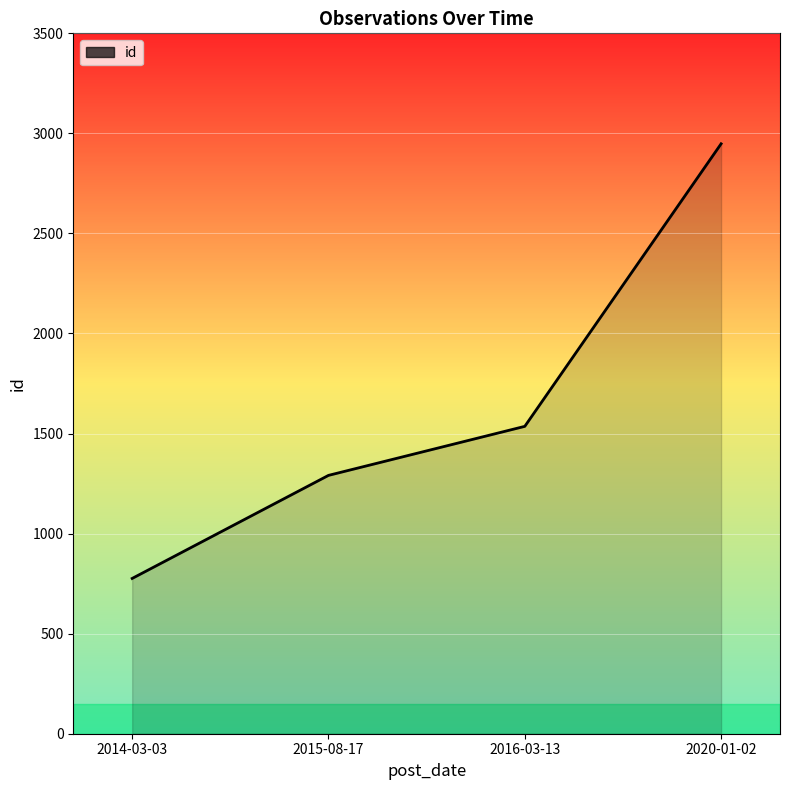

What position from the left is 2014-03-03?

1